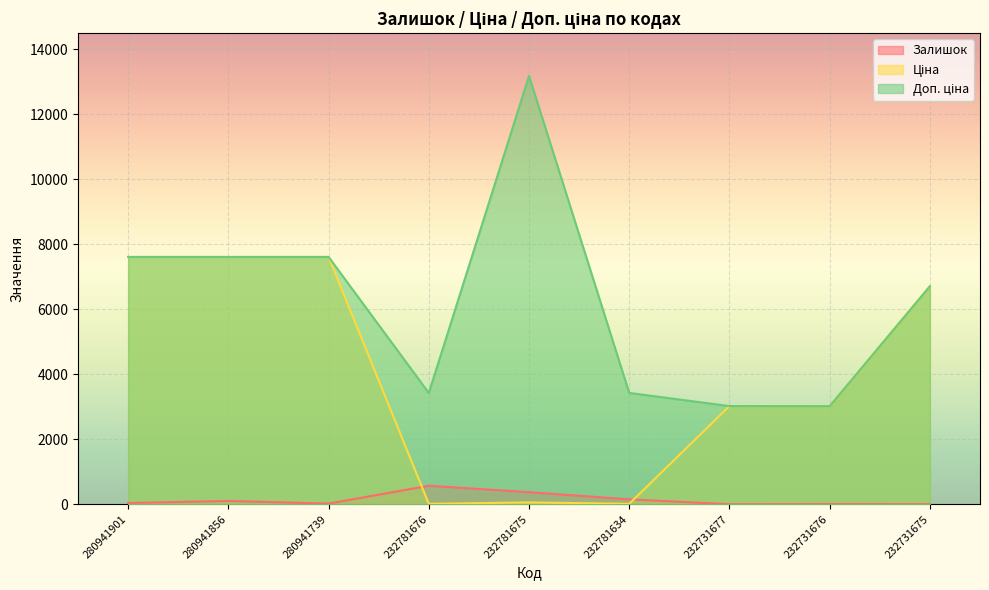

At which label does Доп. ціна first exceed 6705?

280941901